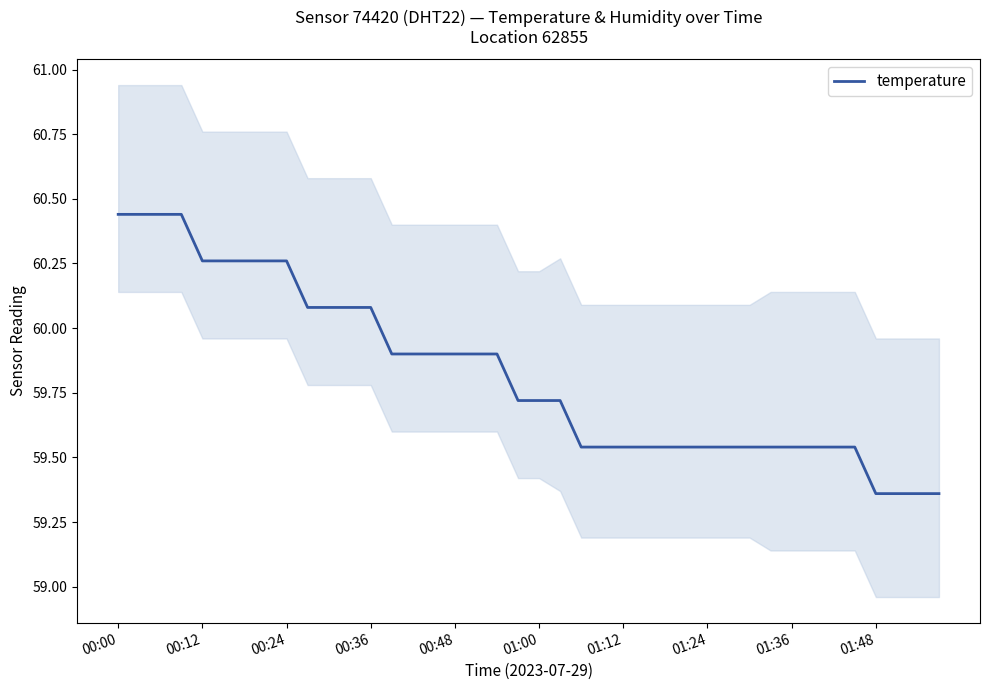

What is the minimum value shown in the chart?

59.4